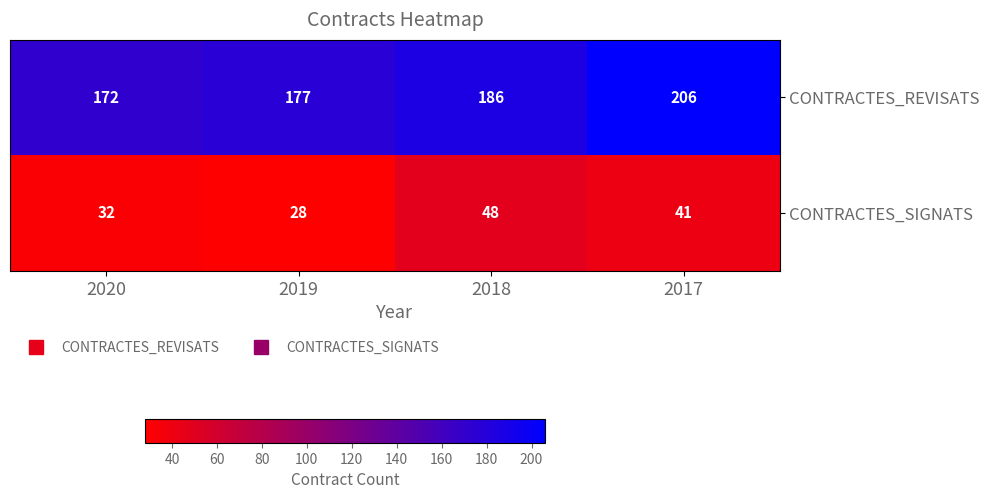

List the labels in order of CONTRACTES_SIGNATS value, smallest first.

2019, 2020, 2017, 2018